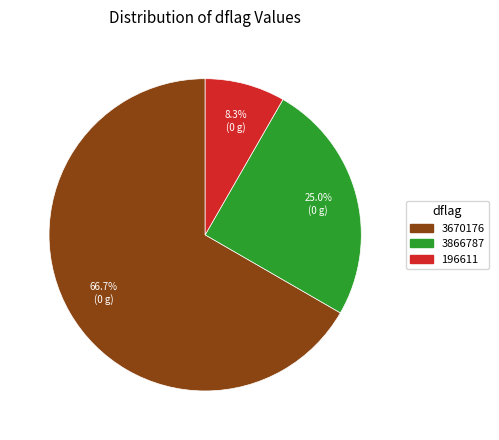

Rank the categories by value from highest to lowest.

3670176, 3866787, 196611